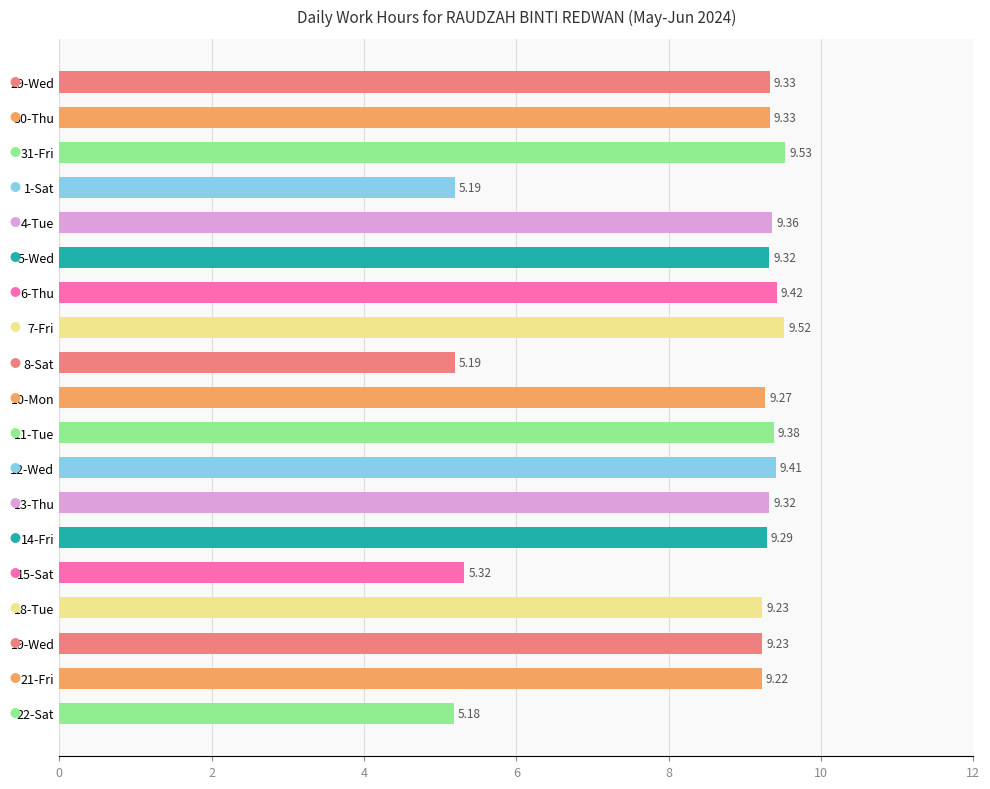

What is the change in value from 6-Thu to 15-Sat?

-4.1